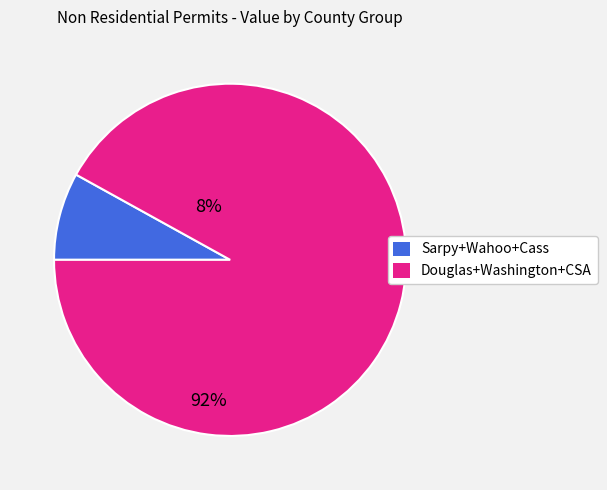

Is there a majority slice in this chart?

Yes